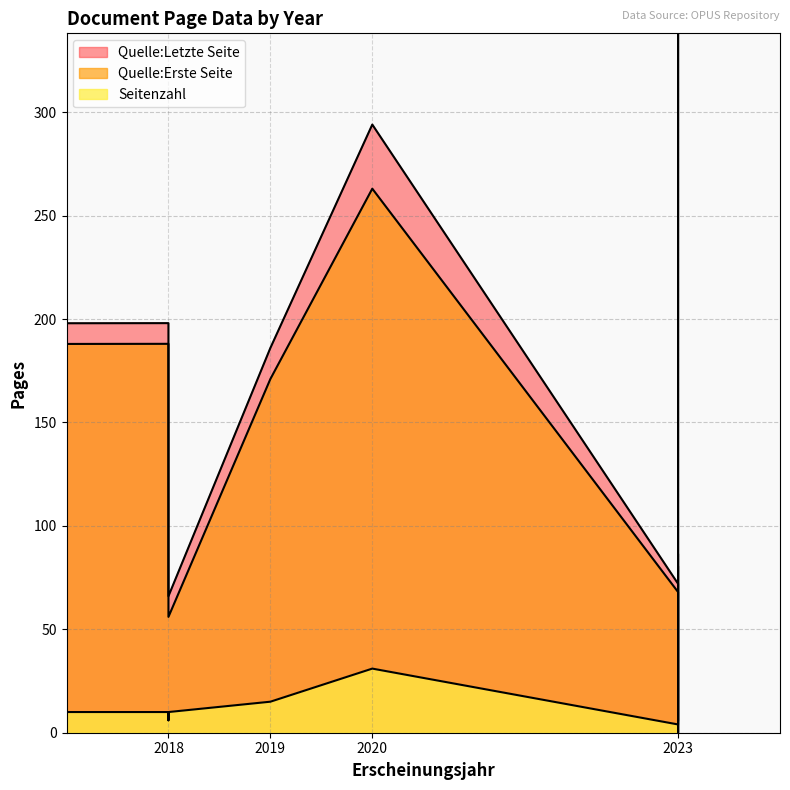

Which has a higher value, 2023 or 2023?

2023